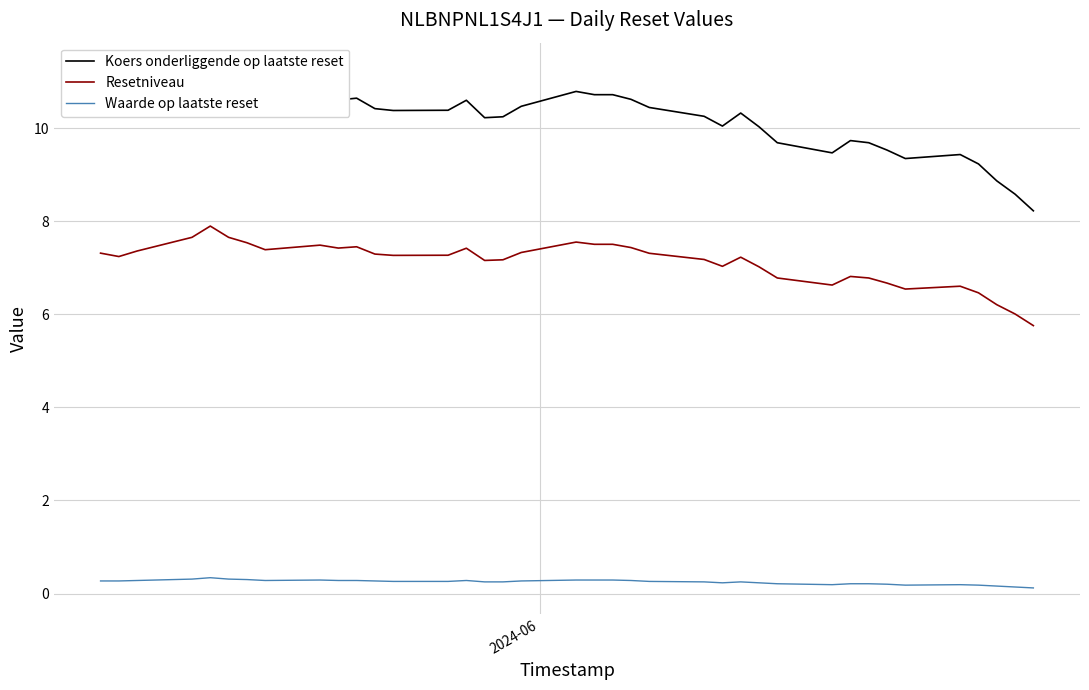

List the series in order of their overall mean, highest first.

Koers onderliggende op laatste reset, Resetniveau, Waarde op laatste reset